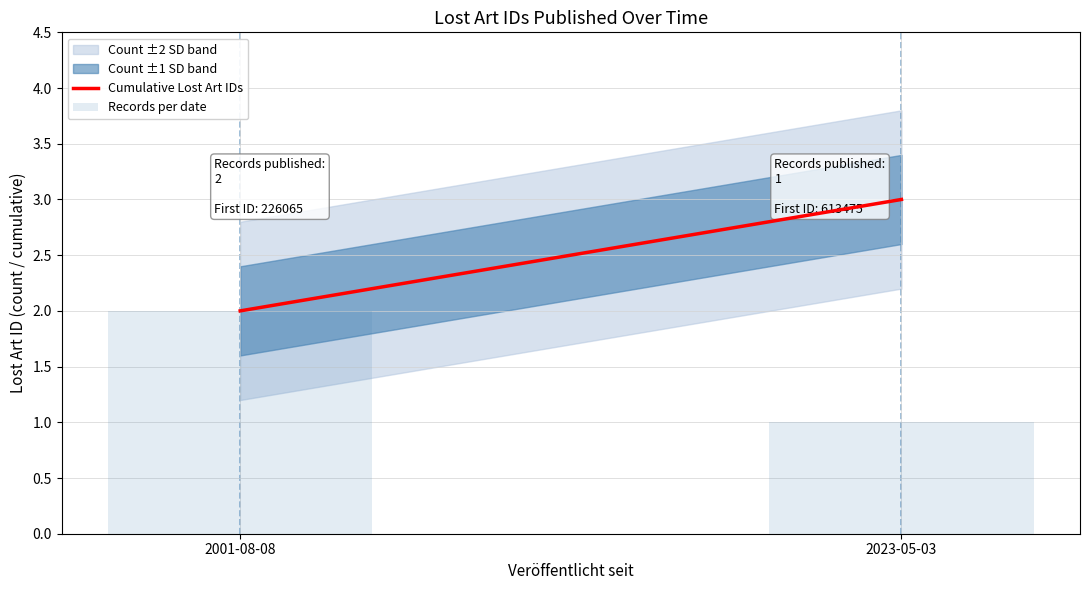

The chart shows a value of 1 at 2023-05-03. True or false?

True